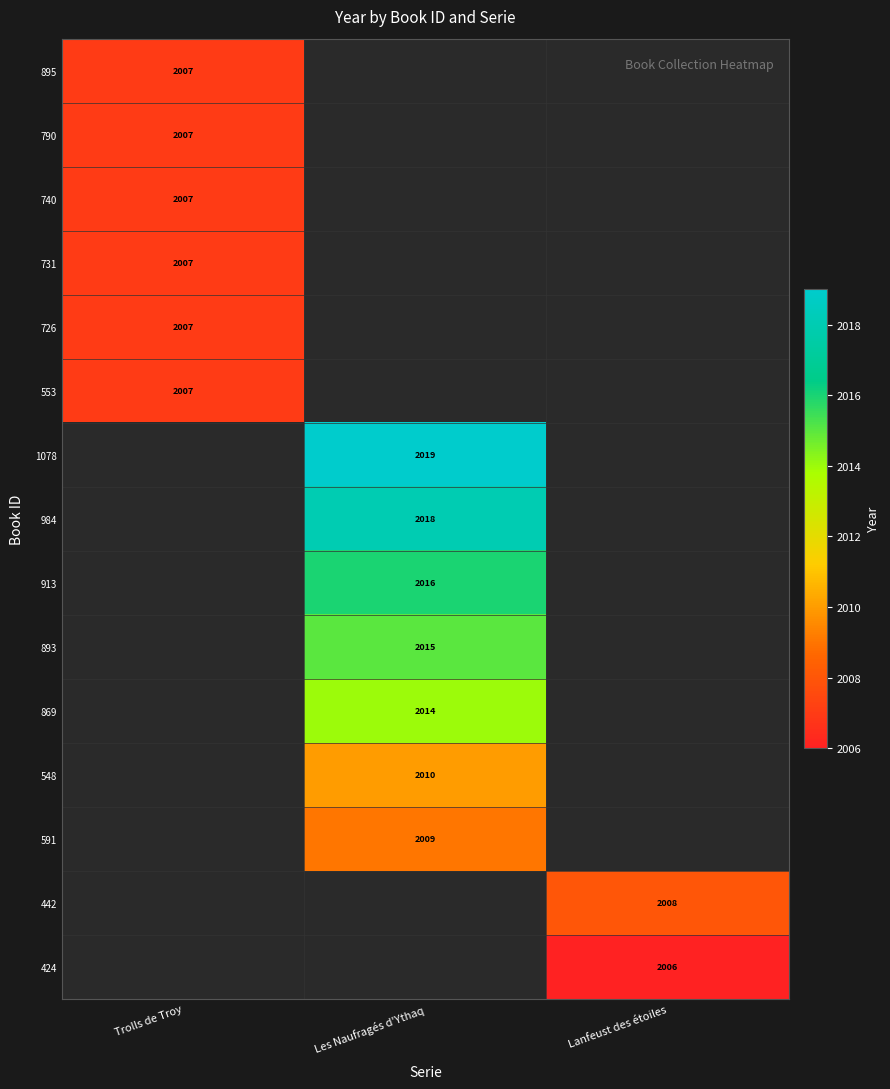

Is it true that 740 equals 2007 at Trolls de Troy?

True